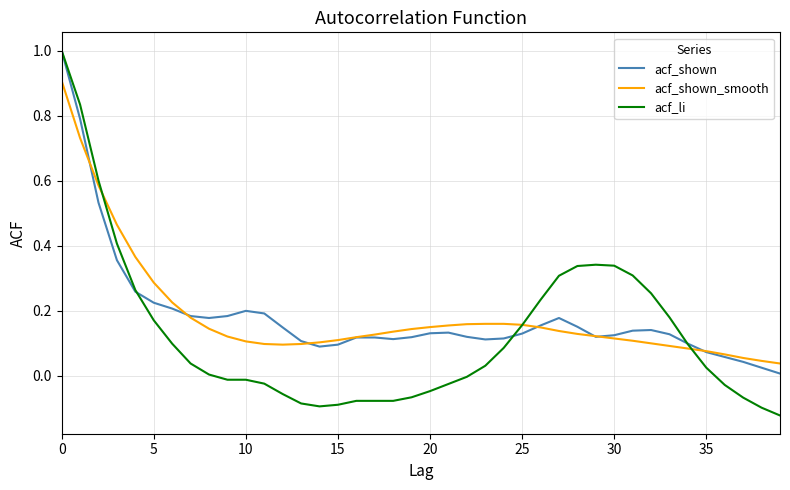

Which series has the widest spread of values?

acf_li